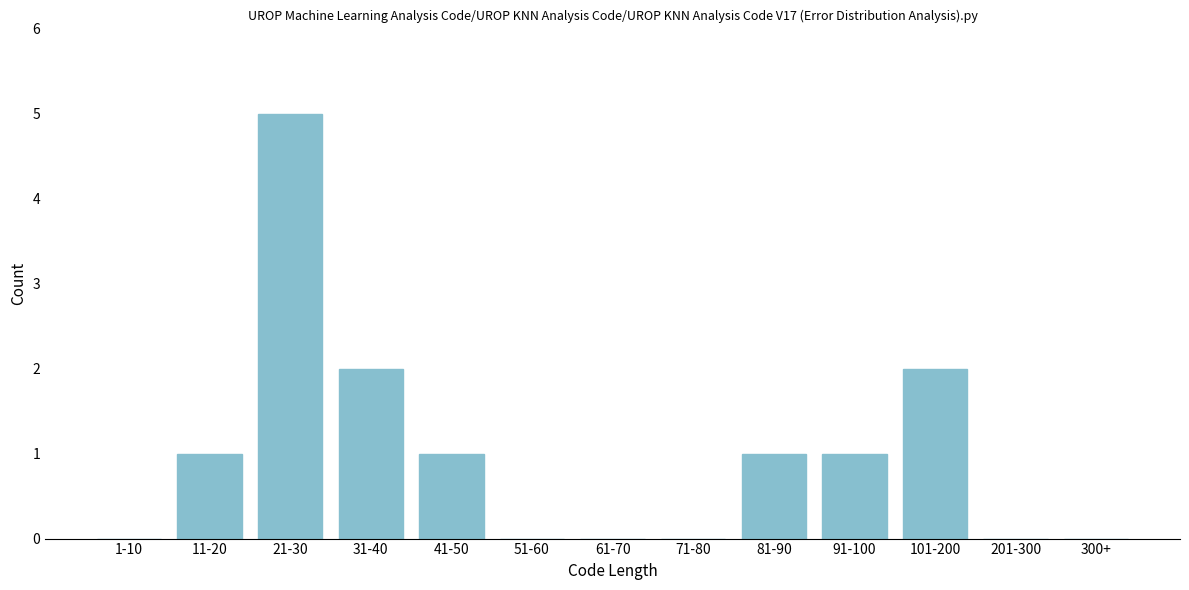

Reading left to right, extract all data points from this chart.

1-10=0	11-20=1	21-30=5	31-40=2	41-50=1	51-60=0	61-70=0	71-80=0	81-90=1	91-100=1	101-200=2	201-300=0	300+=0